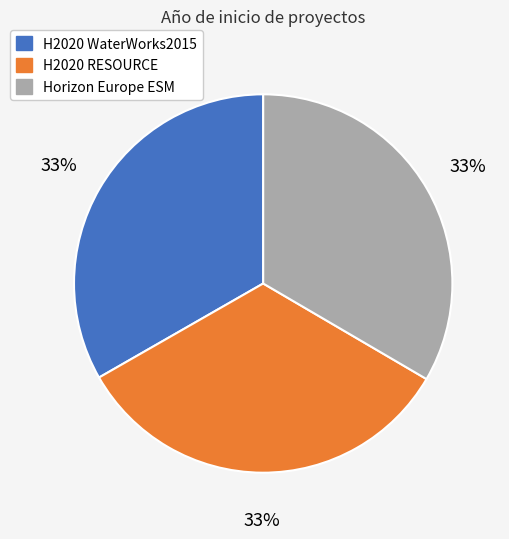

Does Horizon Europe ESM represent more than half of the total?

No